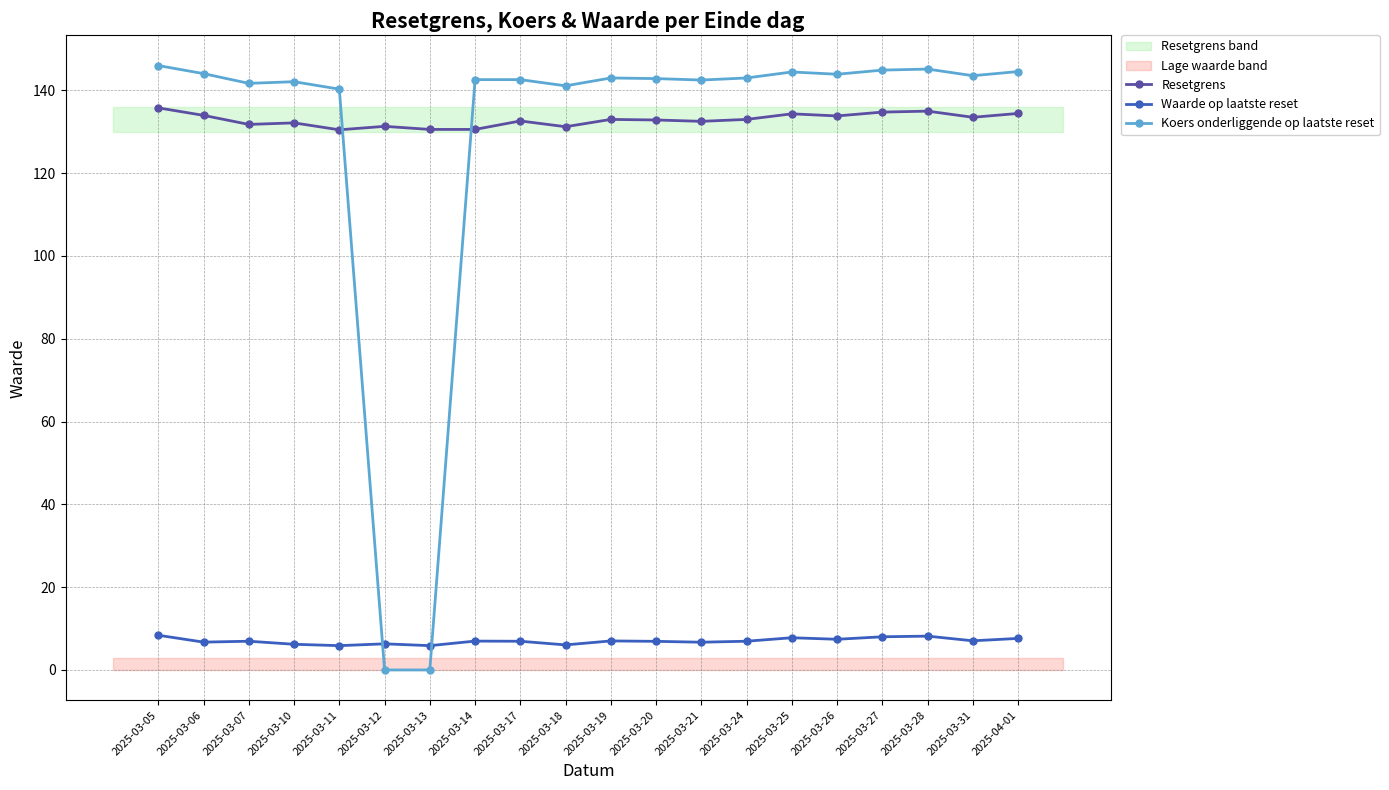

Which has a higher value, 2025-03-27 or 2025-03-06?

2025-03-27